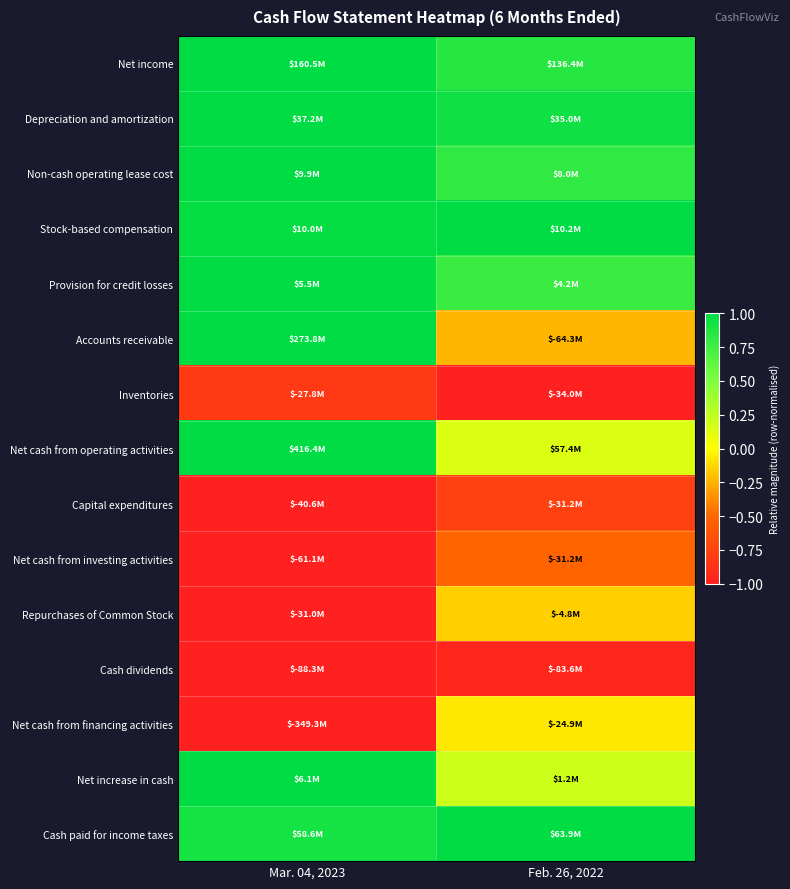

What is the smallest value displayed?

-1.0